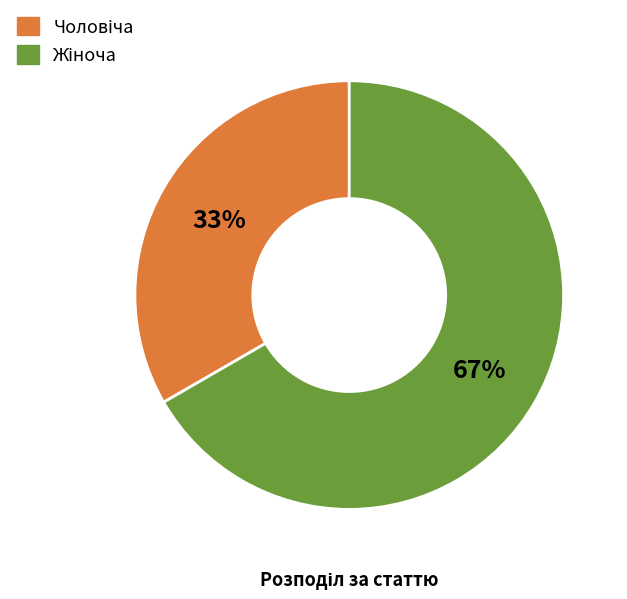

Is there any slice that represents more than half of the pie?

Yes